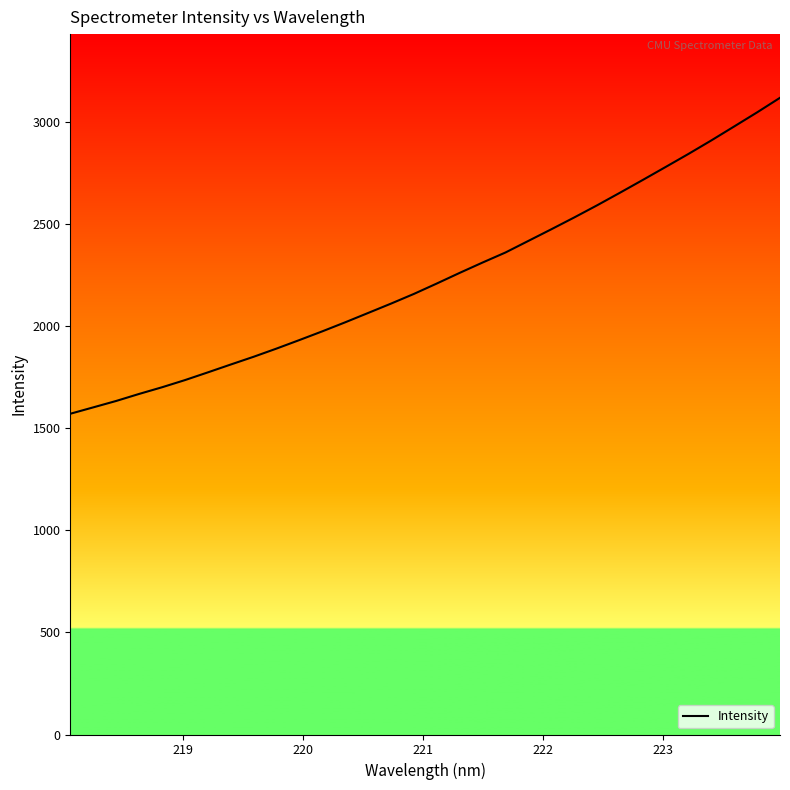

What is the difference between the maximum and minimum values?

1546.7